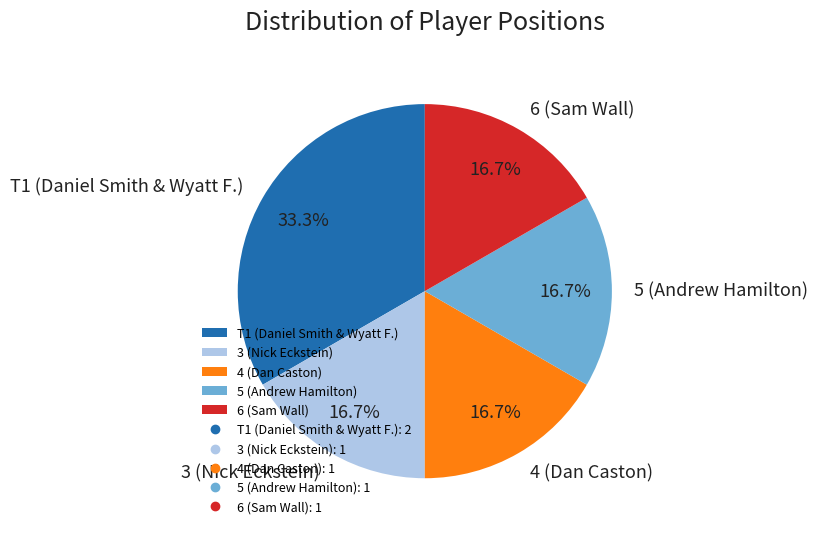

Do 4 (Dan Caston) and 6 (Sam Wall) together represent more than half of the pie?

No